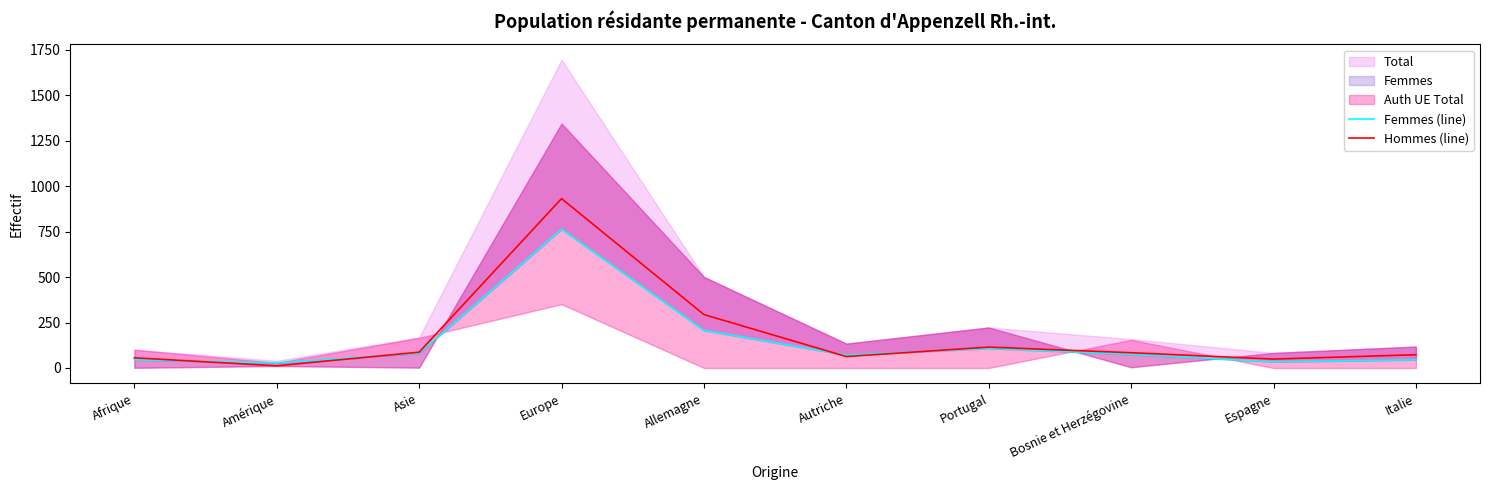

Which series ends up on top after the final intersection of Hommes (line) and Femmes (line)?

Hommes (line)